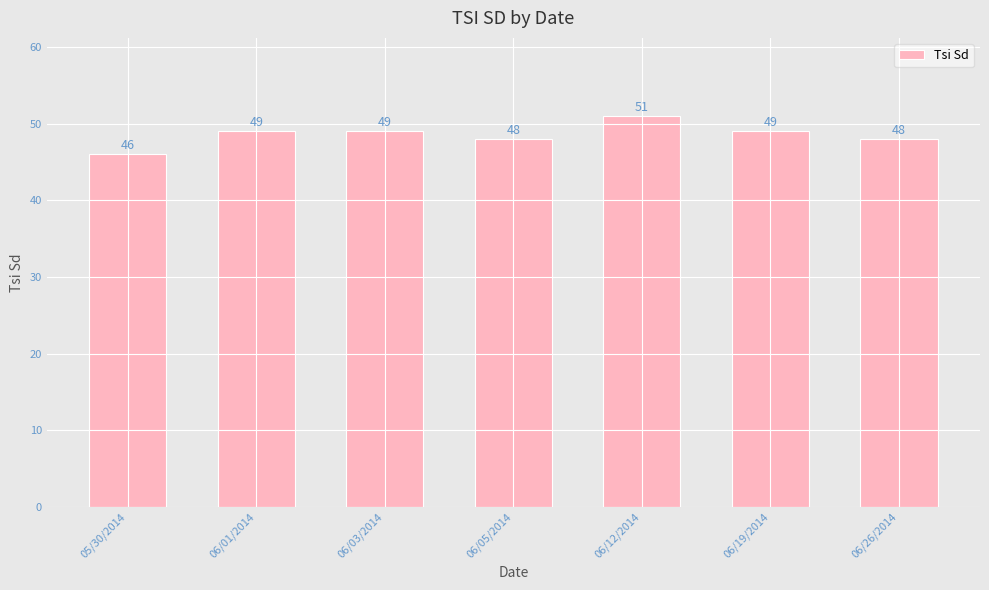

Does the chart contain any negative values?

No